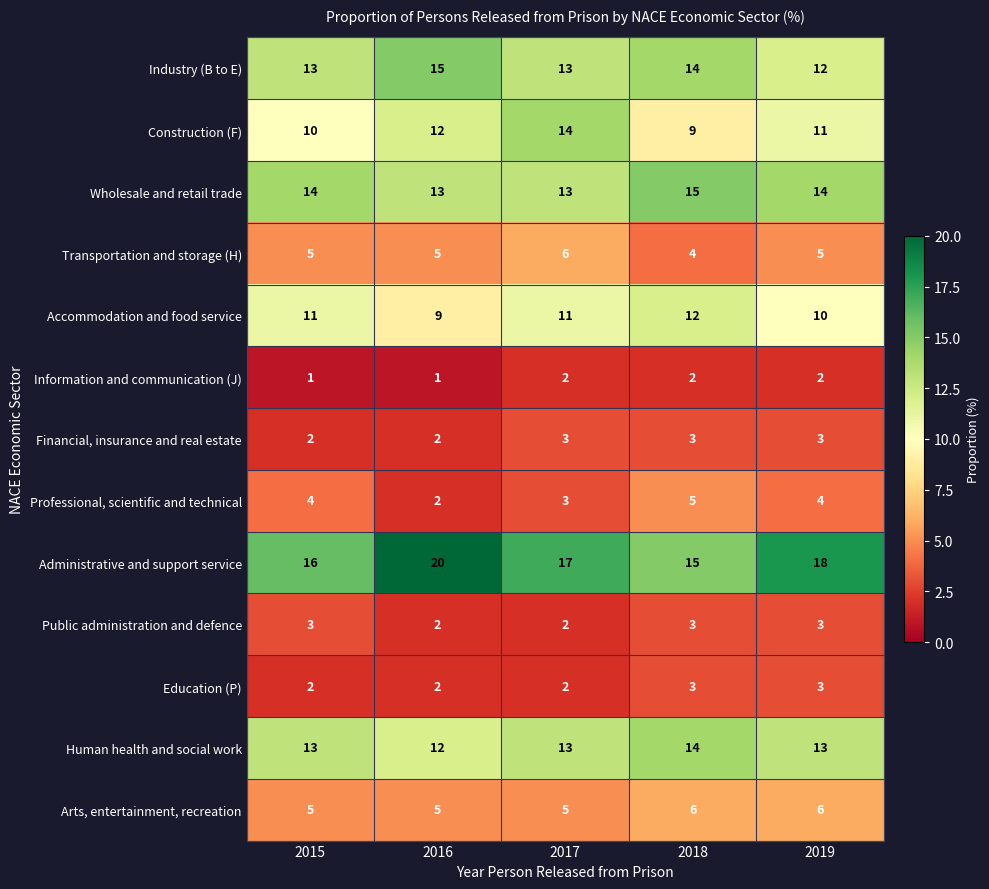

What is the approximate value of Education (P) at 2018?

3